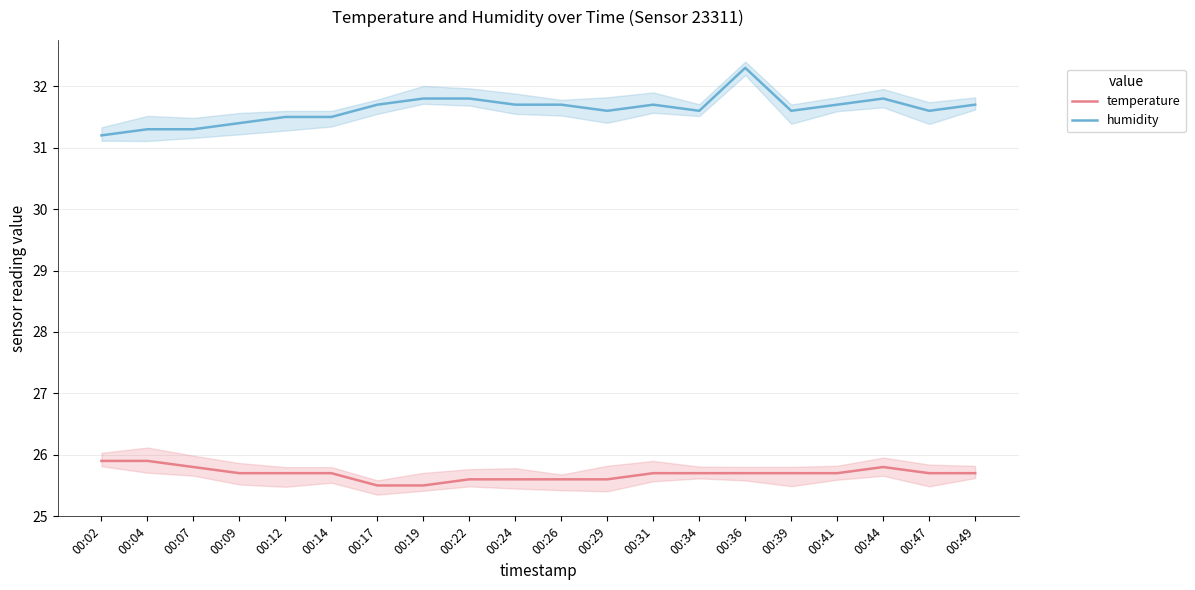

Which series has the largest total across all categories?

humidity